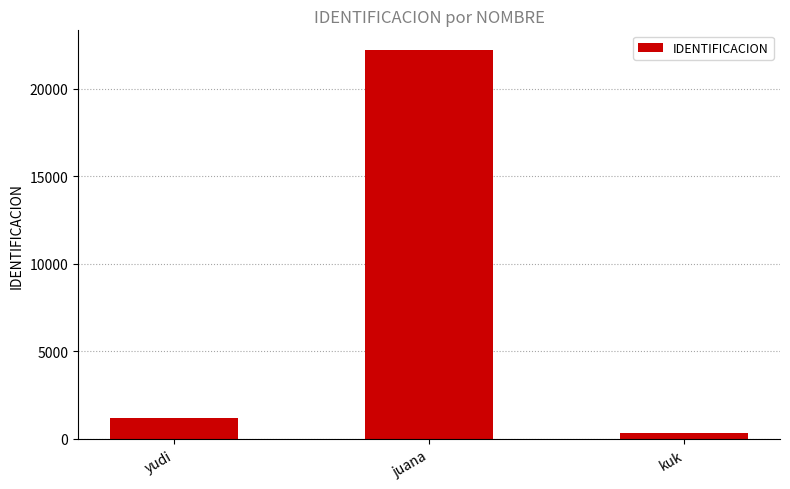

What is the sum of all values?

23765